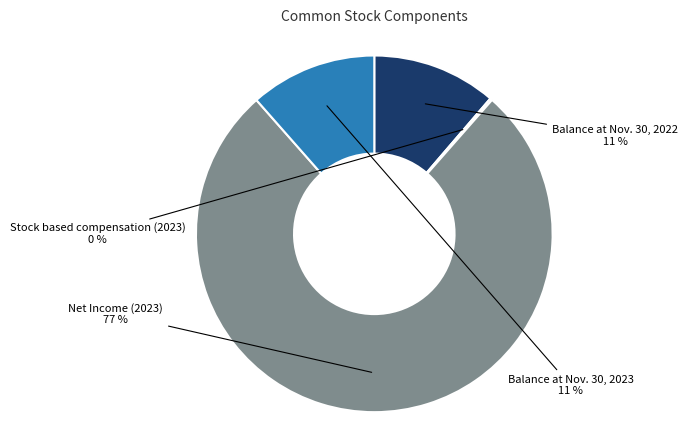

To the nearest percent, what is the average slice percentage?

25%